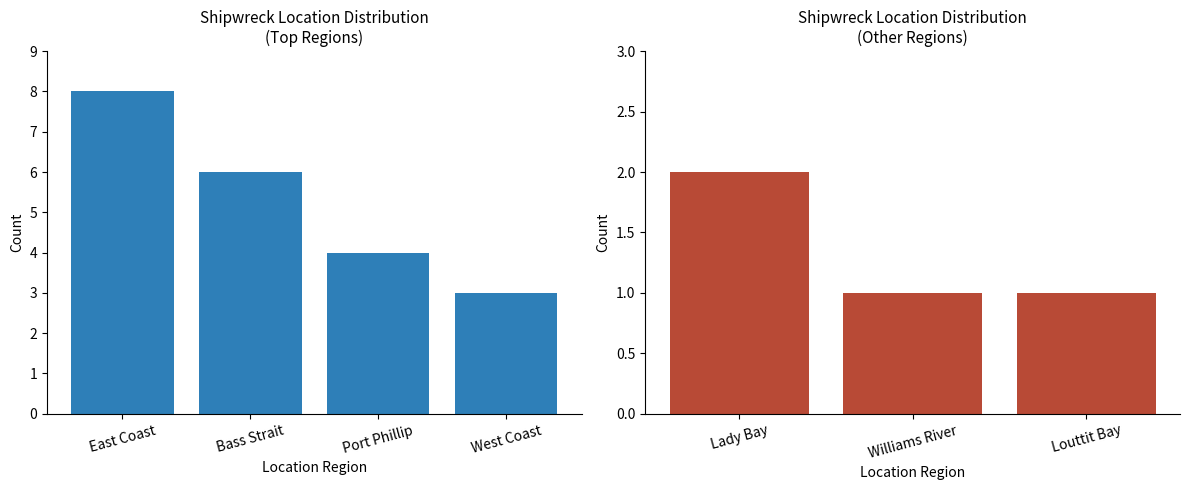

How many values exceed 3?

3